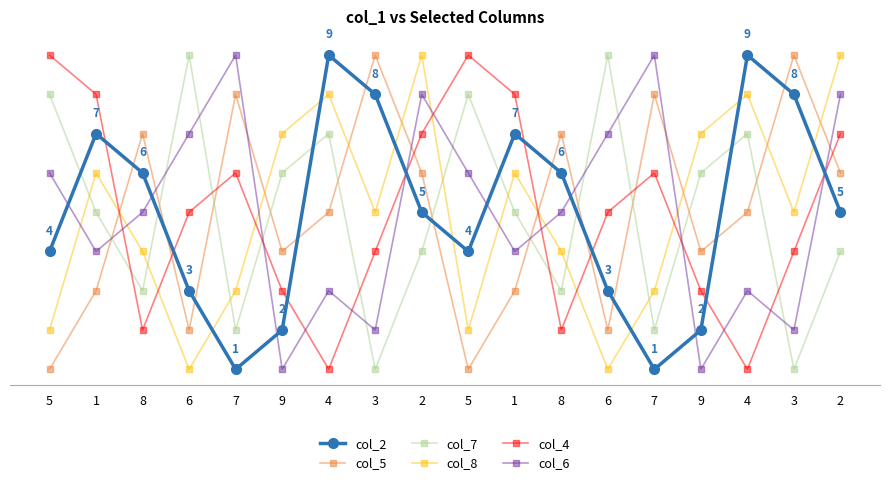

At how many categories does at least one series exceed 5?

18